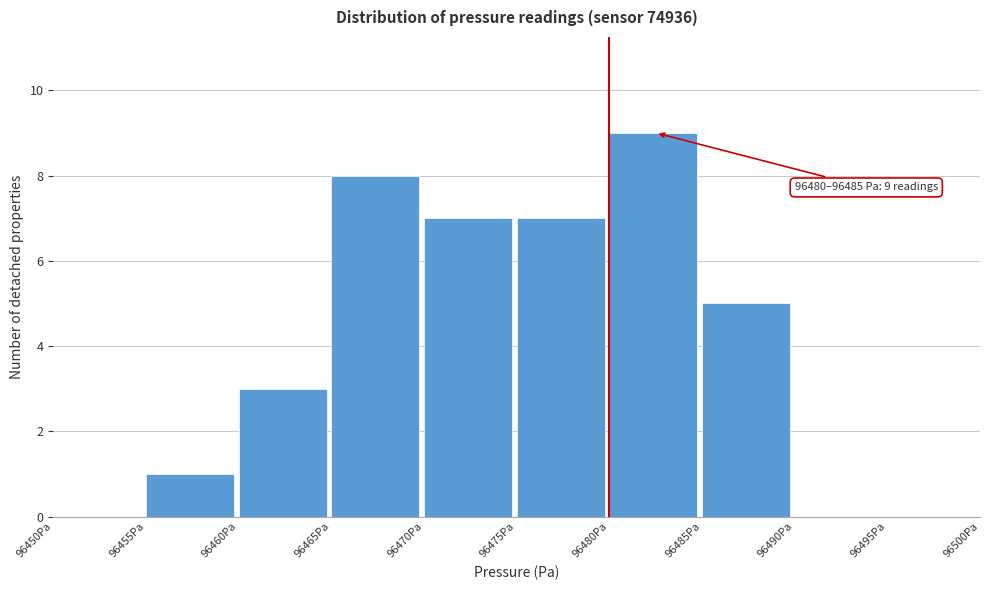

Over which range of the x-axis is the bar tallest?

96480 to 96485